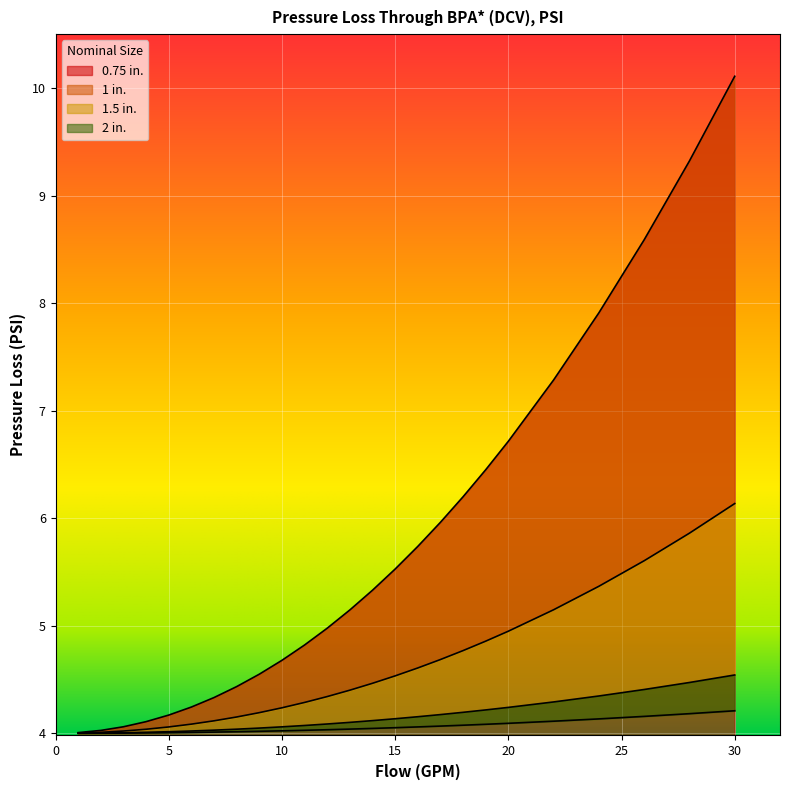

What are all the series names shown in the legend?

0.75 in., 1 in., 1.5 in., 2 in.